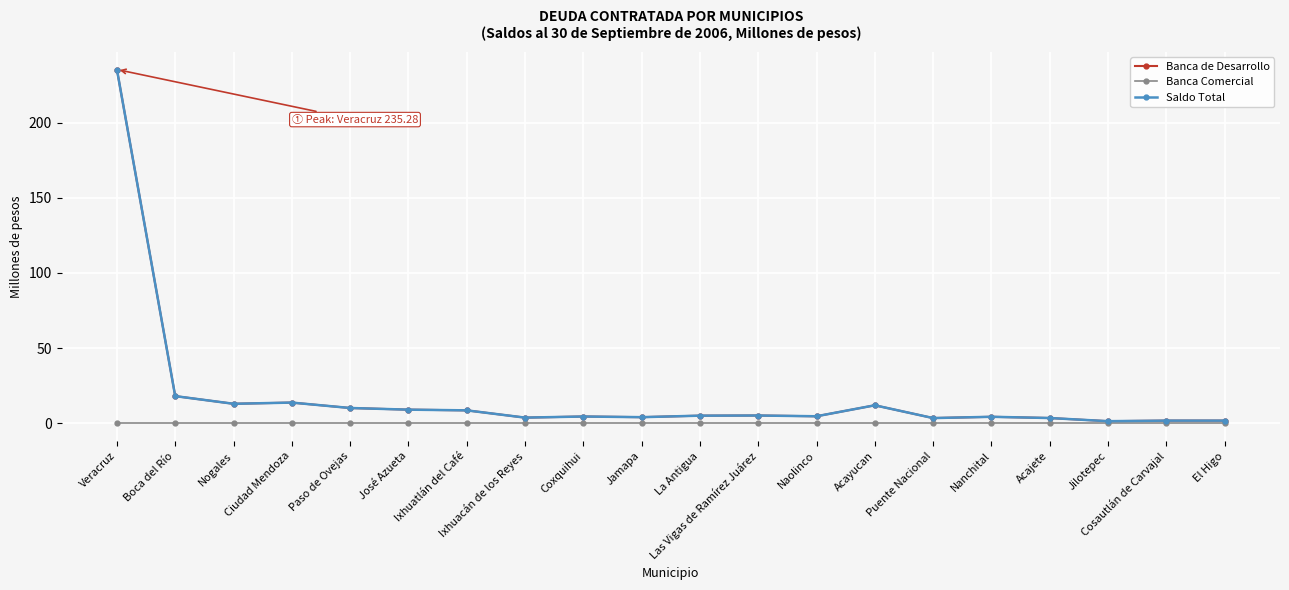

Is this an area chart (filled region under the line)?

No